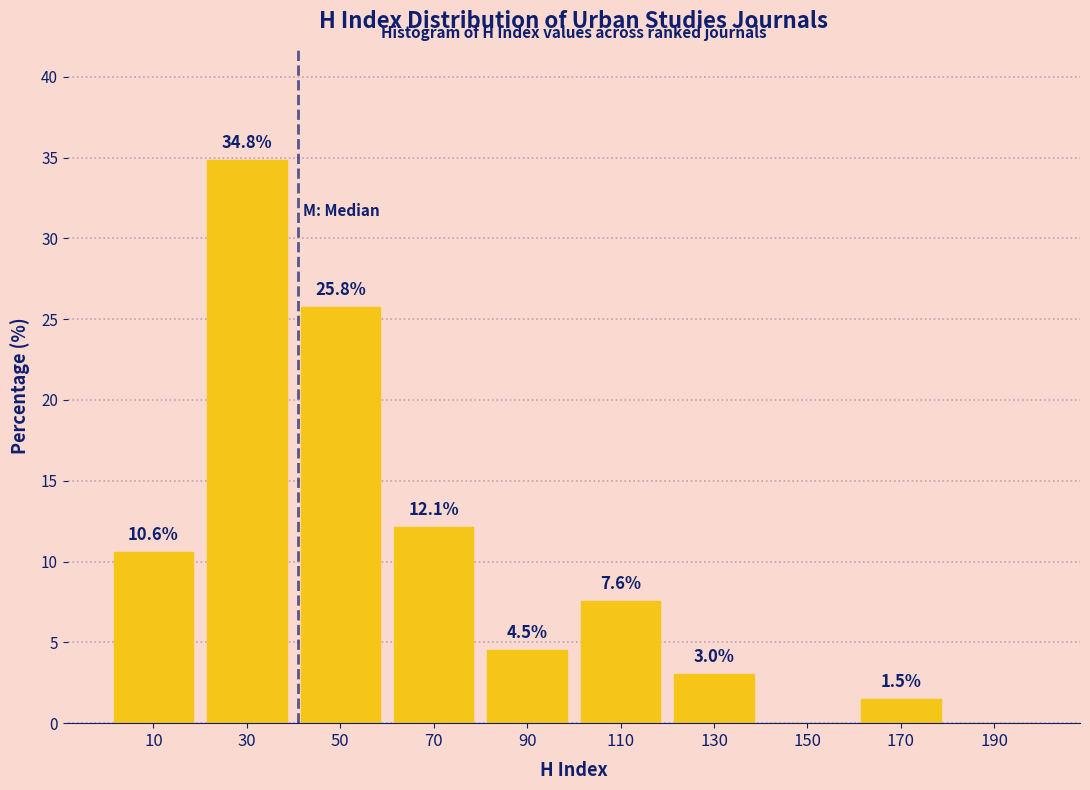

Over which range of the x-axis is the bar tallest?

20 to 40